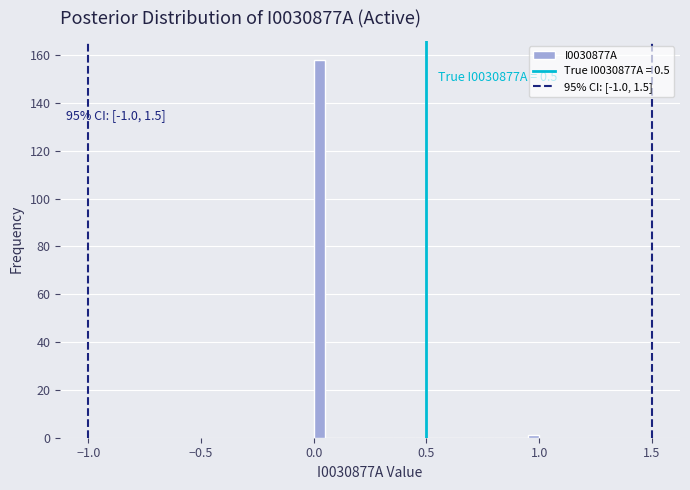

Read against the x-axis, roughly where is the centre of the tallest bar?

0.05